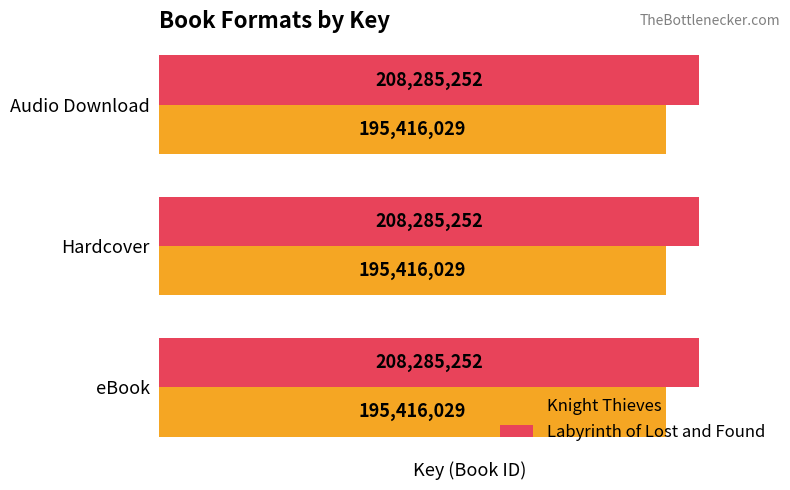

What is the minimum value for Knight Thieves?

195416029